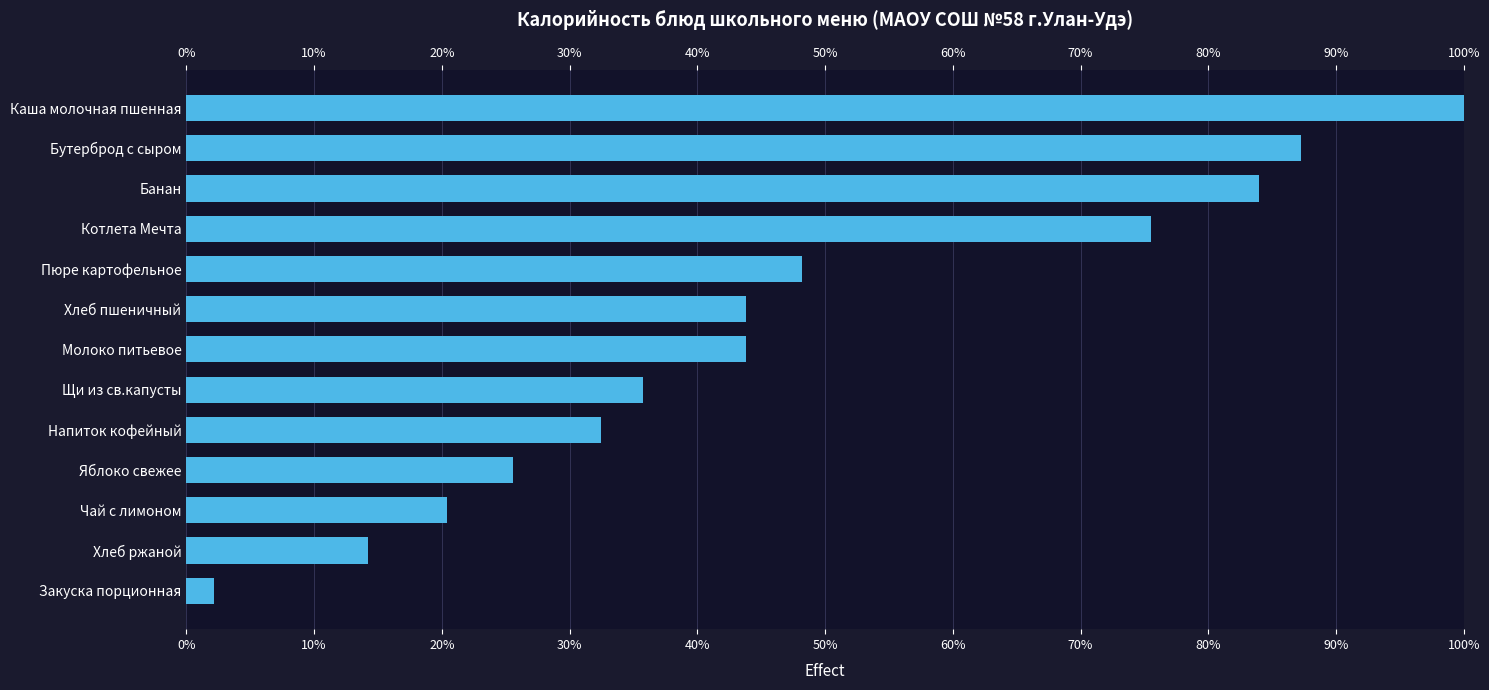

What is the value of the 11th bar from the left?

20.4